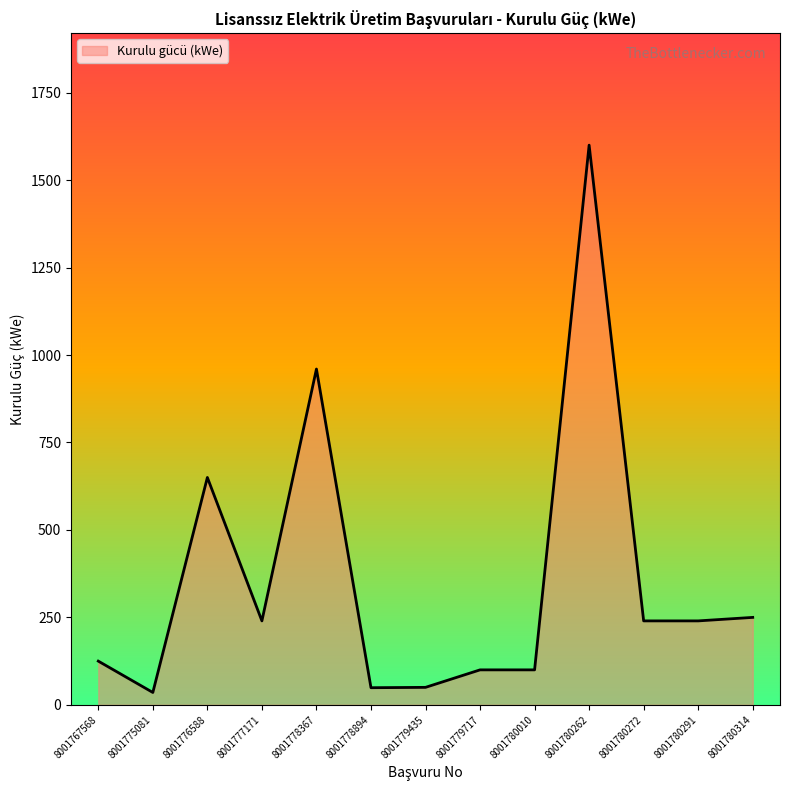

The chart shows a value of 240.0 at 8001780291. True or false?

True